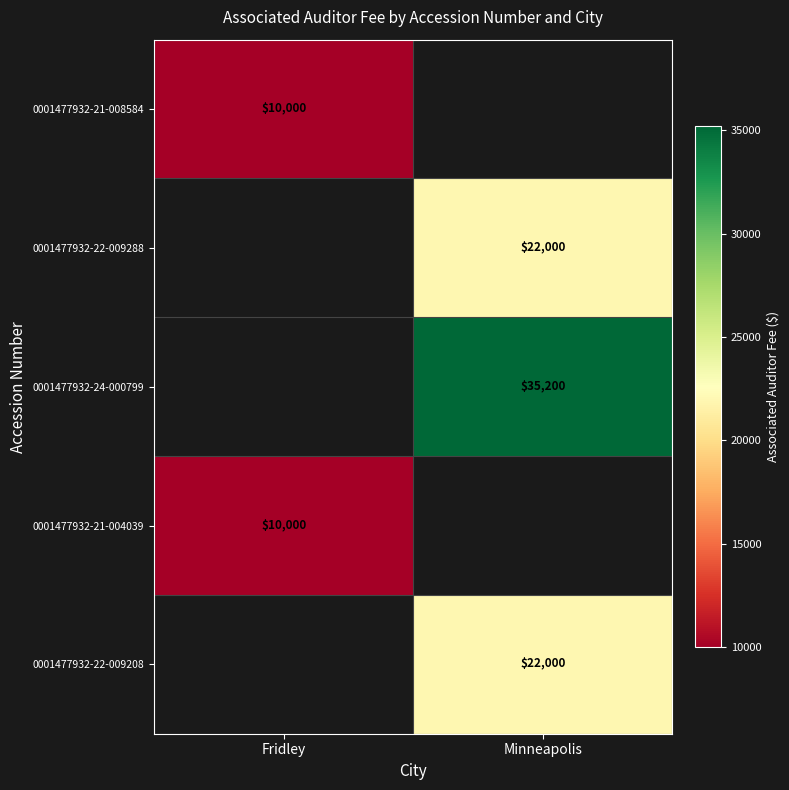

Is the value of 0001477932-21-004039 at Fridley greater than the value of 0001477932-22-009288 at Minneapolis?

No